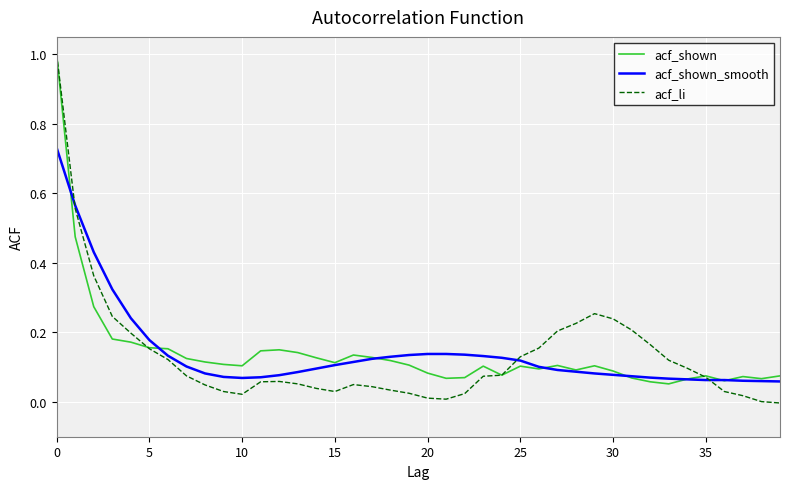

Which series has the largest range (max minus min)?

acf_li